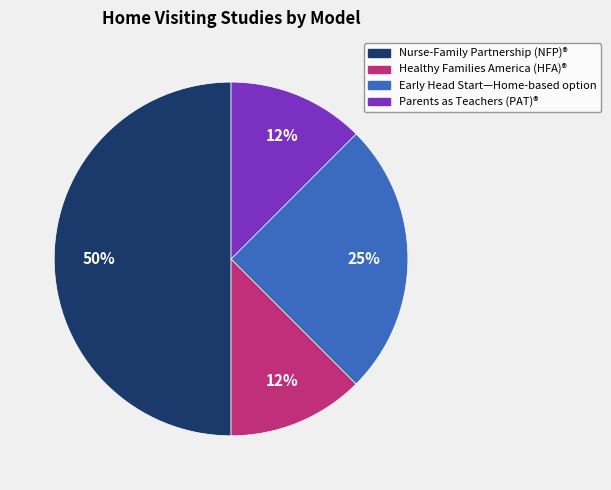

To the nearest percent, what is the difference between the Nurse-Family Partnership (NFP)® and Early Head Start—Home-based option slice percentages?

25%